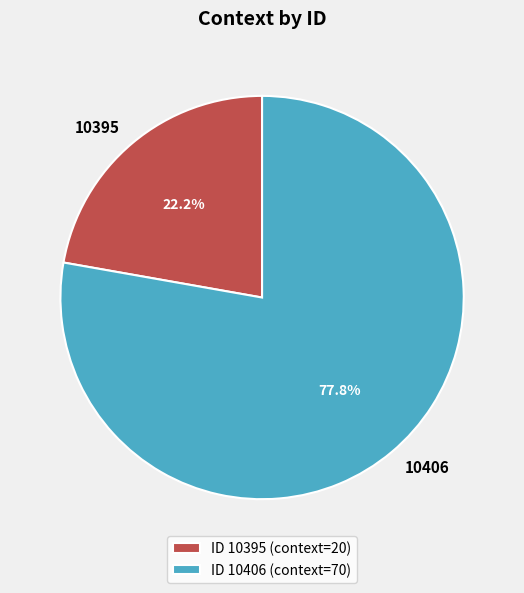

To the nearest percent, what is the difference between the largest and smallest slice percentages?

56%